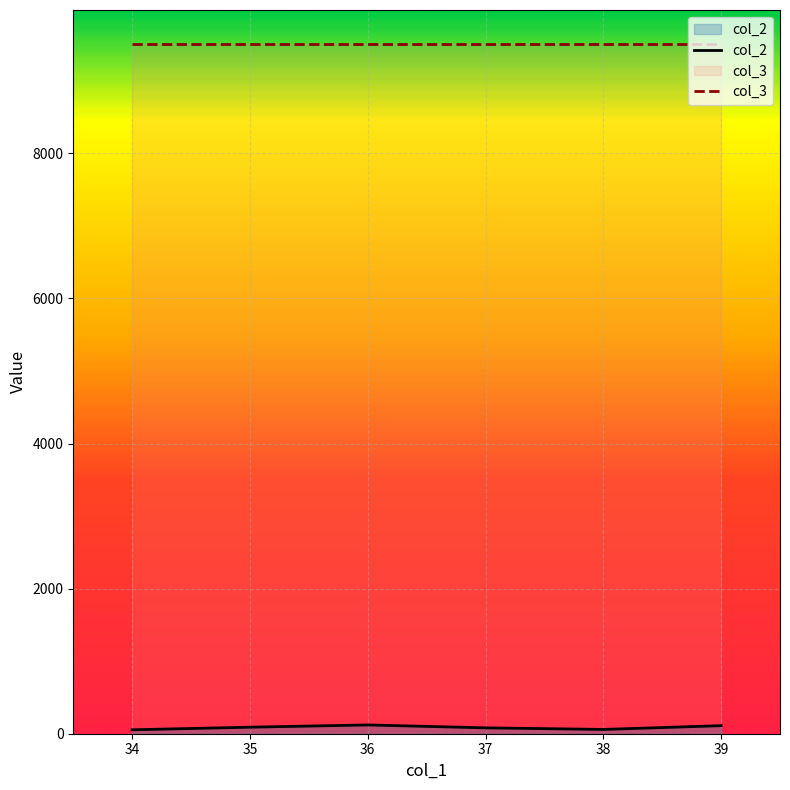

What is the value of the col_2 point at the 6th from the left?

111